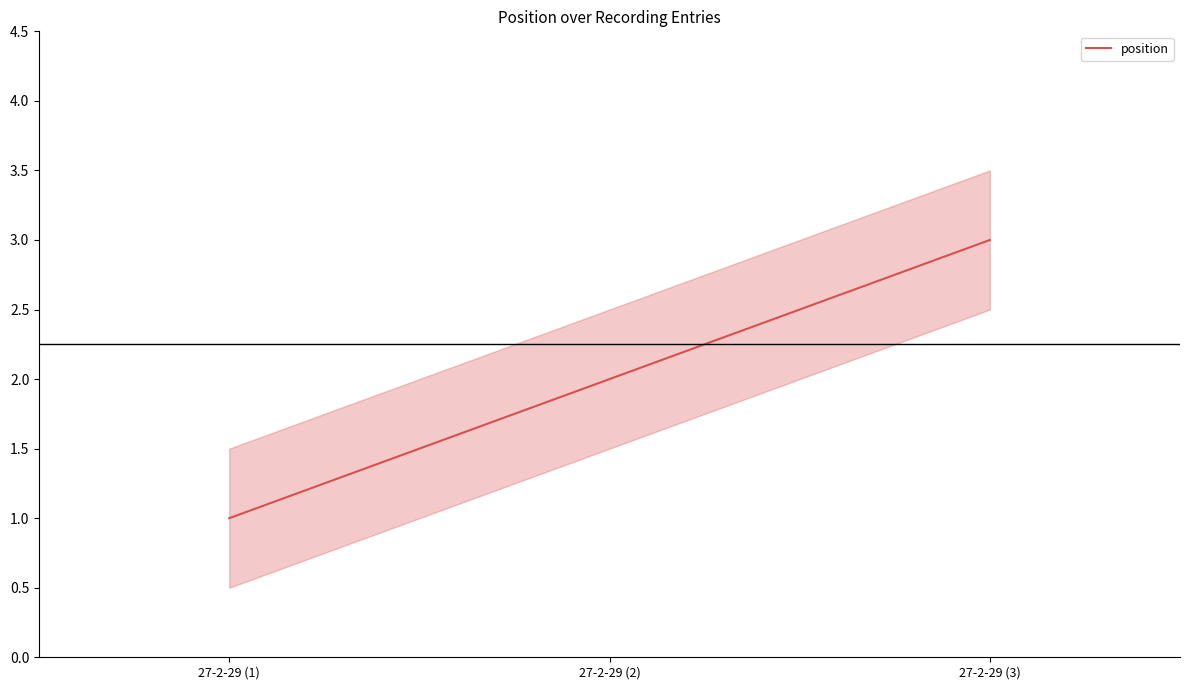

Does the chart display data point markers on the line(s)?

No